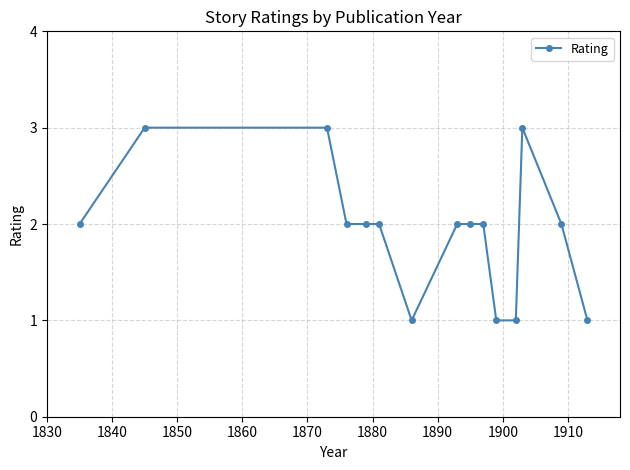

What is the greatest value displayed?

3